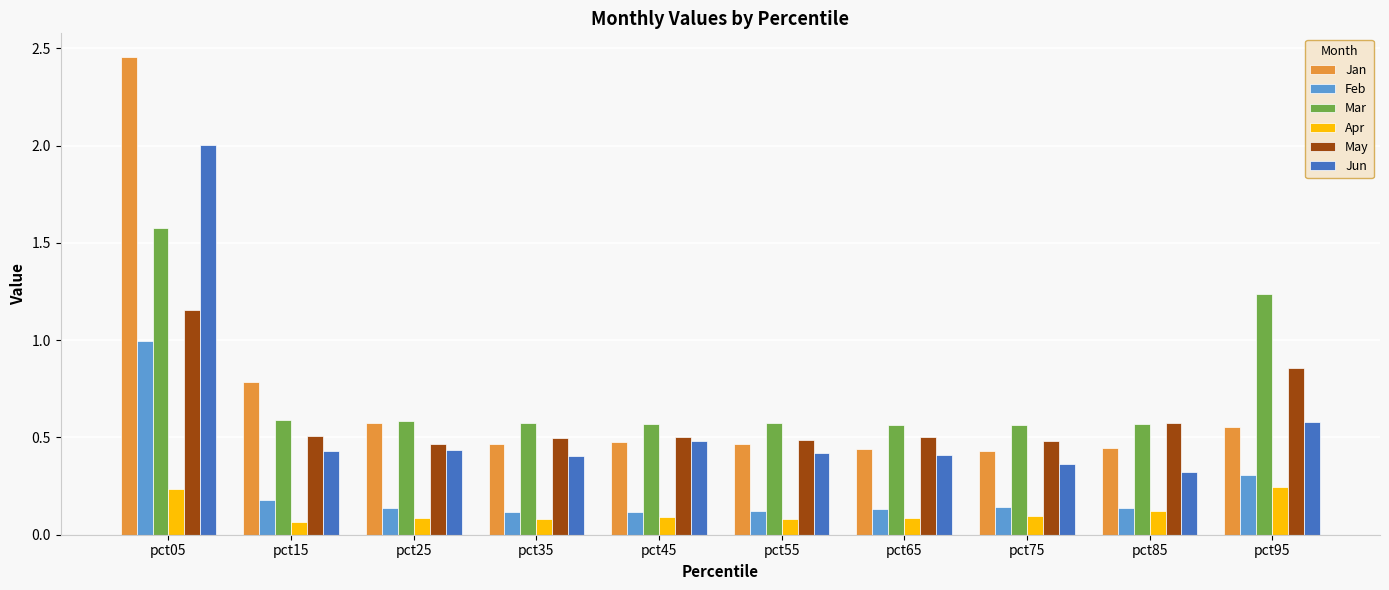

What is the average value of the Jan series?

0.7